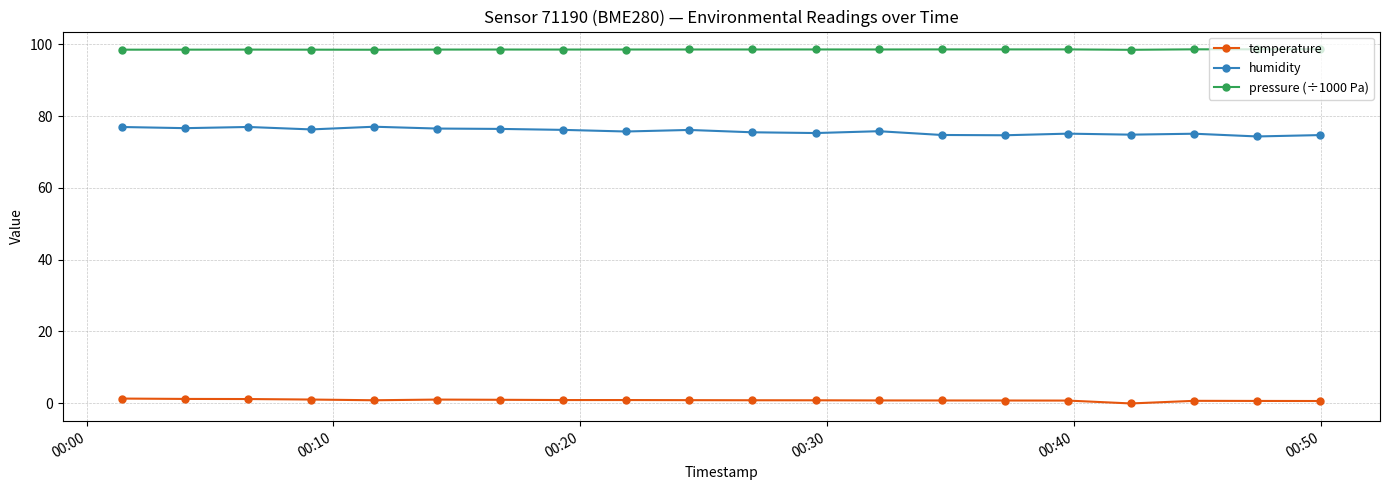

List the series in order of their peak value, highest first.

pressure (÷1000 Pa), humidity, temperature